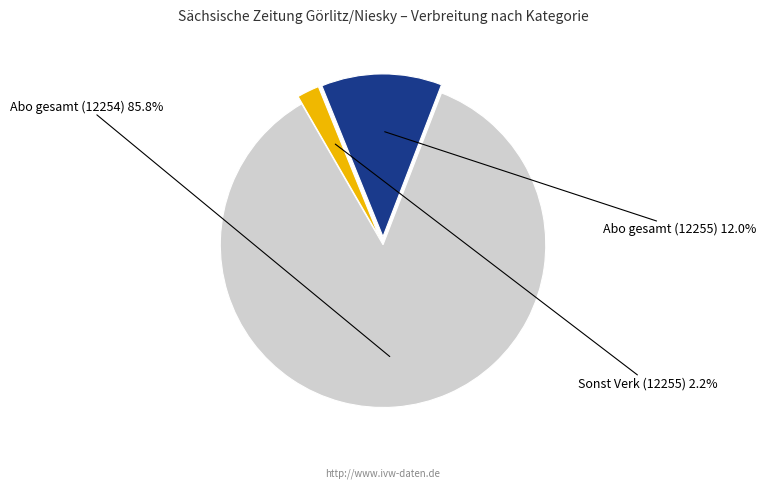

Is there any slice that represents more than half of the pie?

Yes